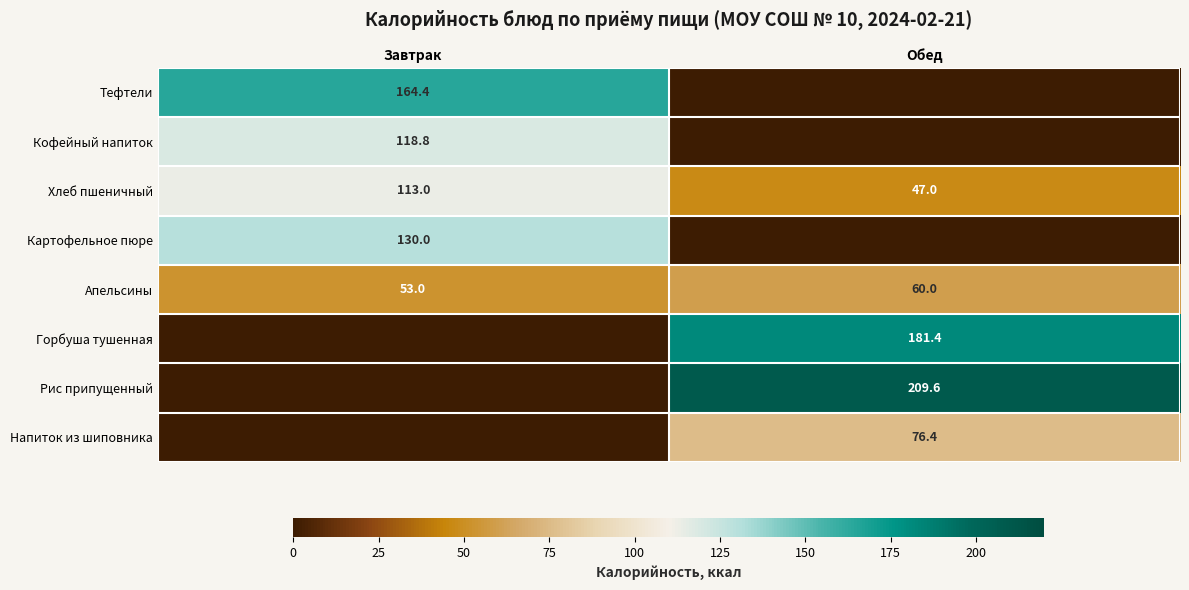

What is the difference between the Апельсины values at Завтрак and Обед?

7.0